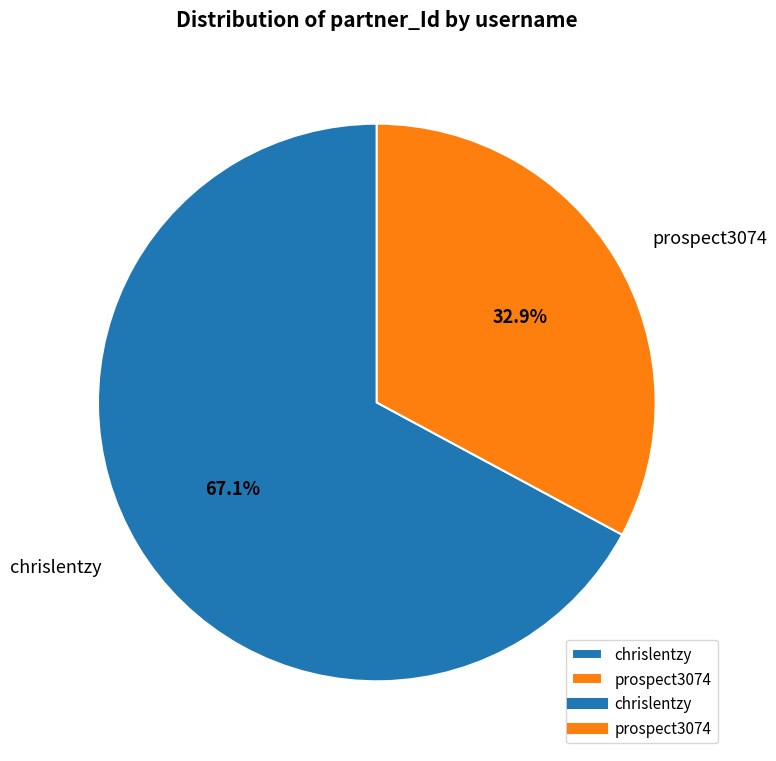

To the nearest percent, what is the difference between the chrislentzy and prospect3074 slice percentages?

34%